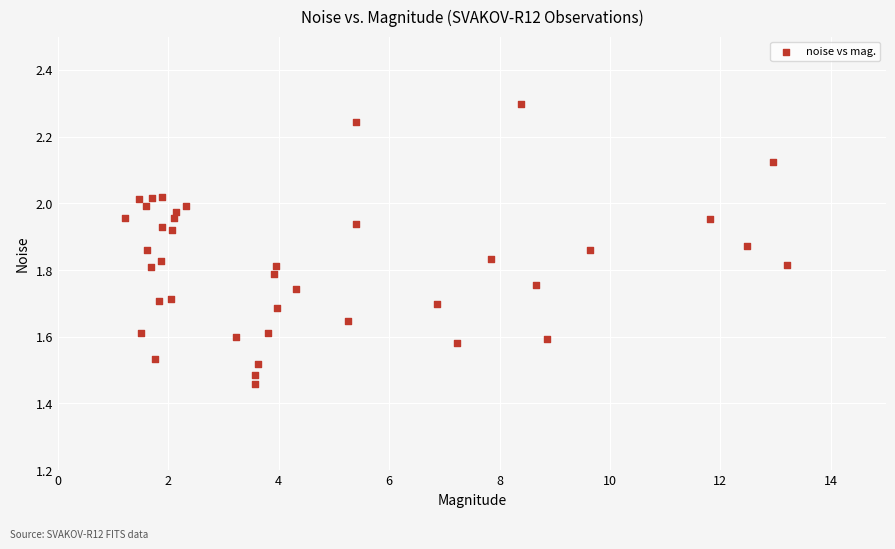

What is the range of Y values (max minus min)?

0.8